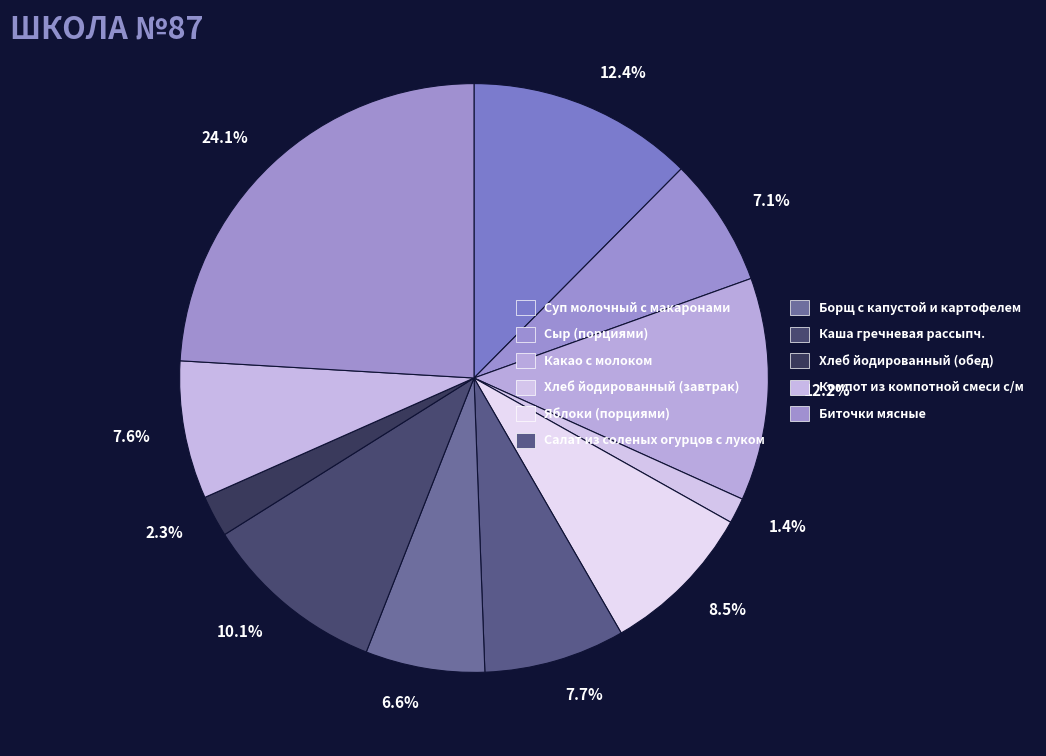

Which slice is the smallest?

1.4%